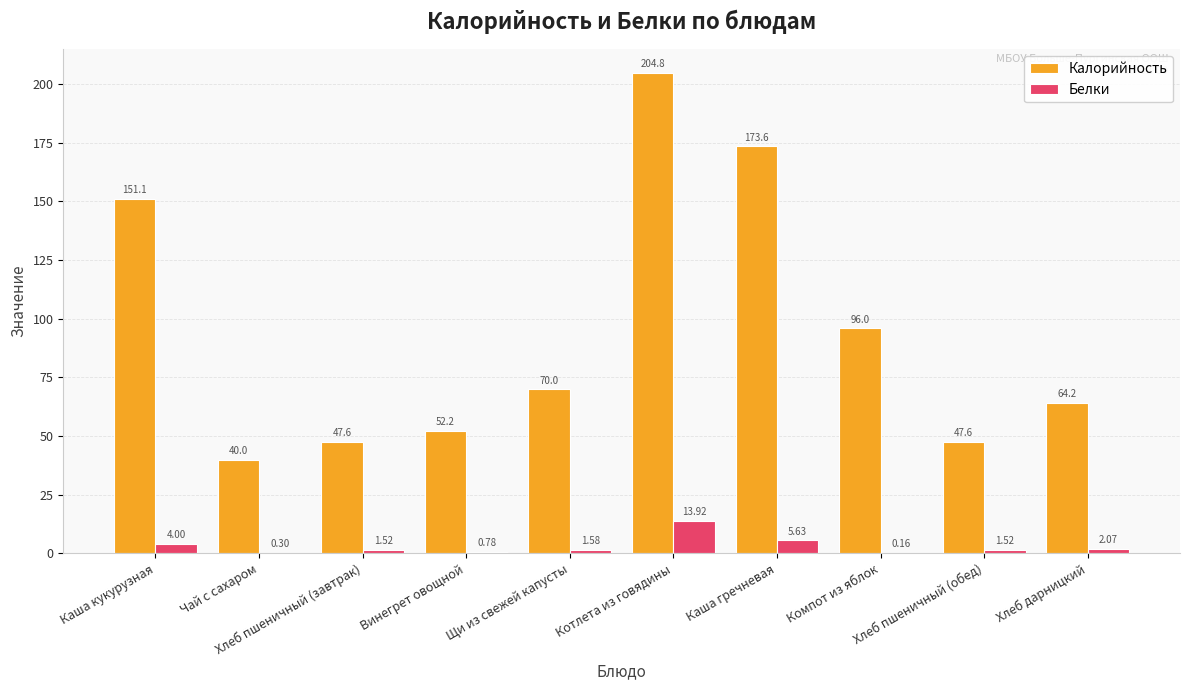

What is the sum of all Белки values?

31.5